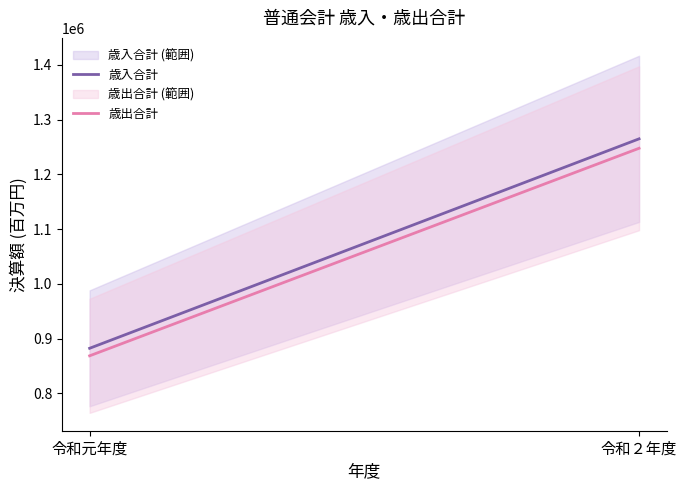

Is it true that 歳入合計 equals 585186 at 令和２年度?

False